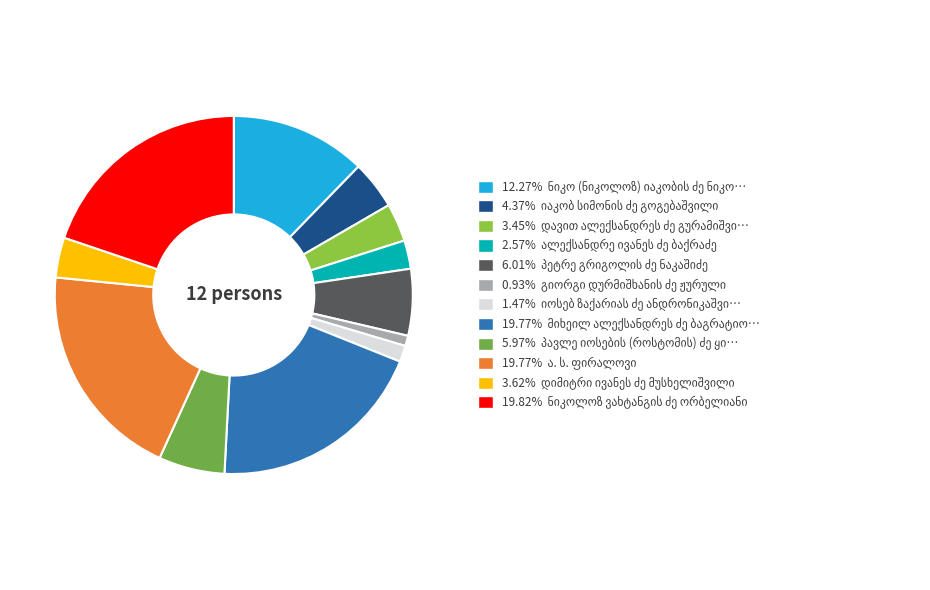

How many segments does this pie chart have?

12